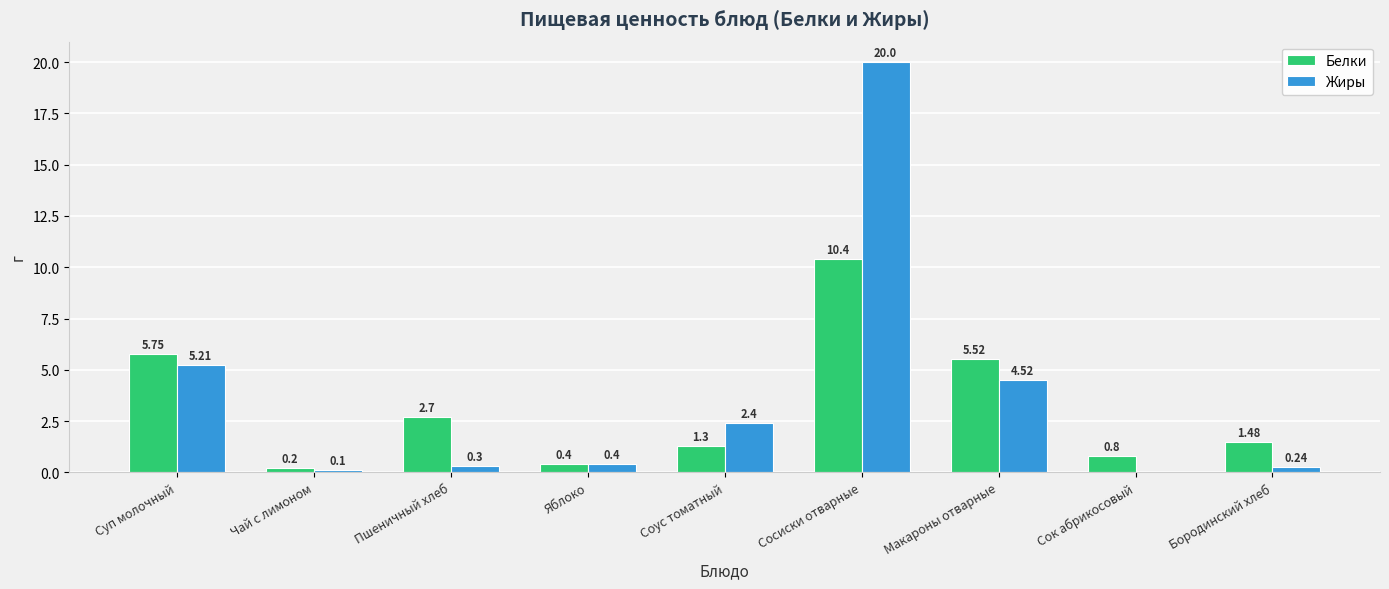

Does the chart contain stacked bars?

No